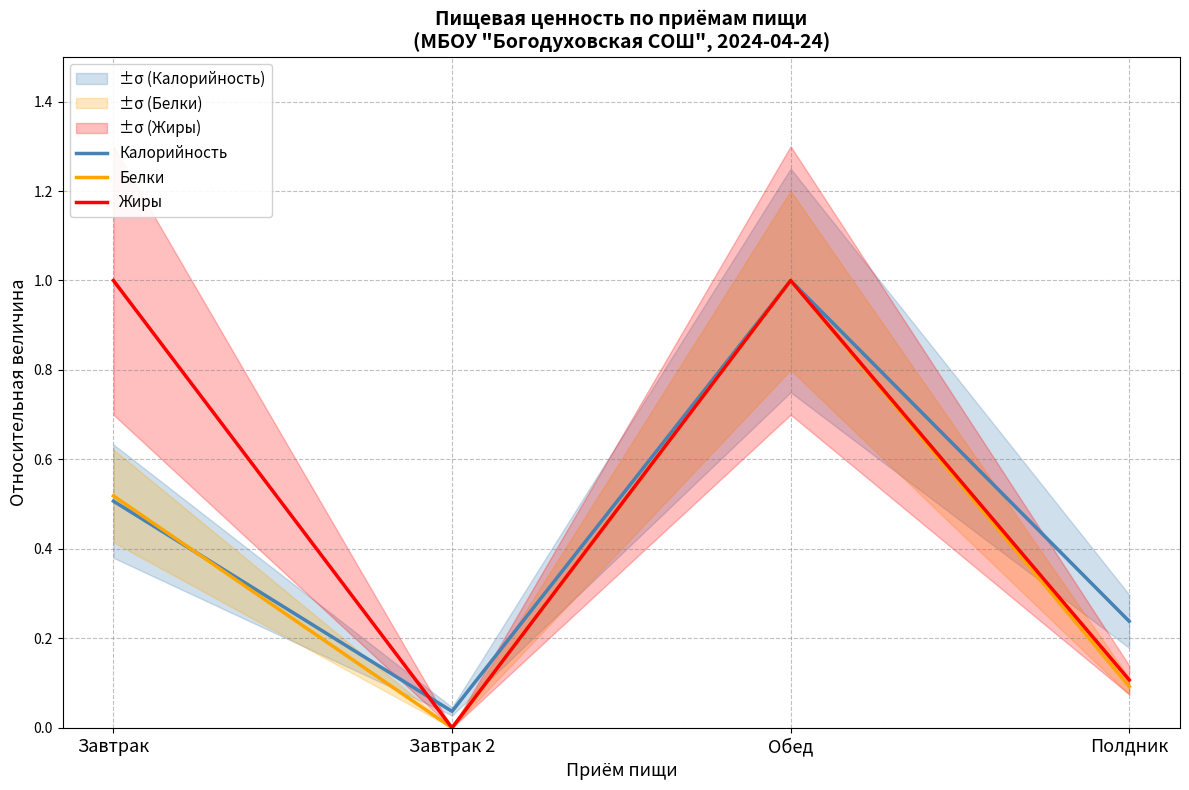

At which category does the chart reach its peak across all series?

Обед